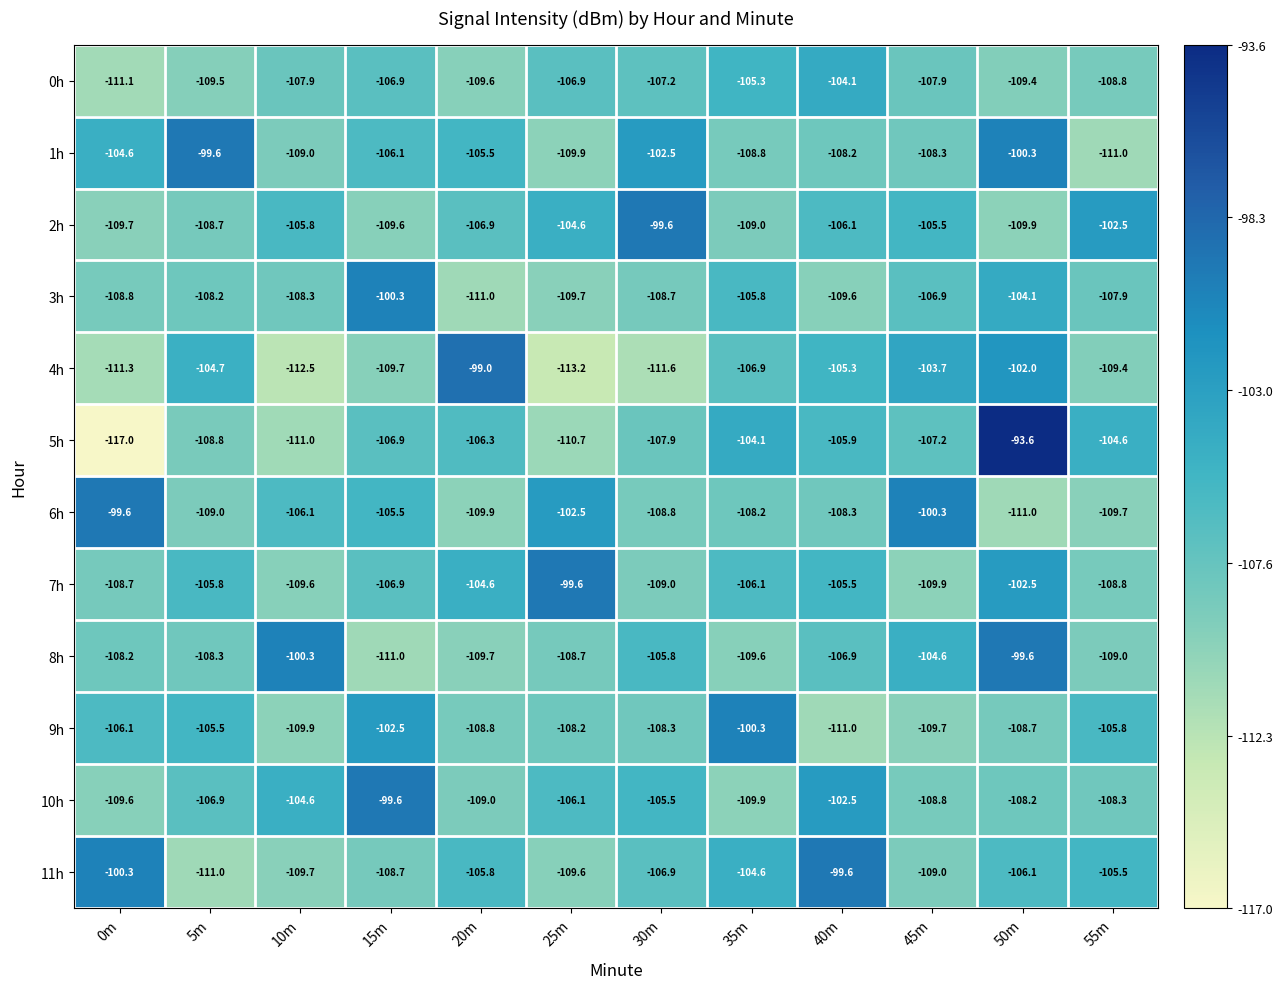

What is the spread (max minus min) of values at 15m?

11.4